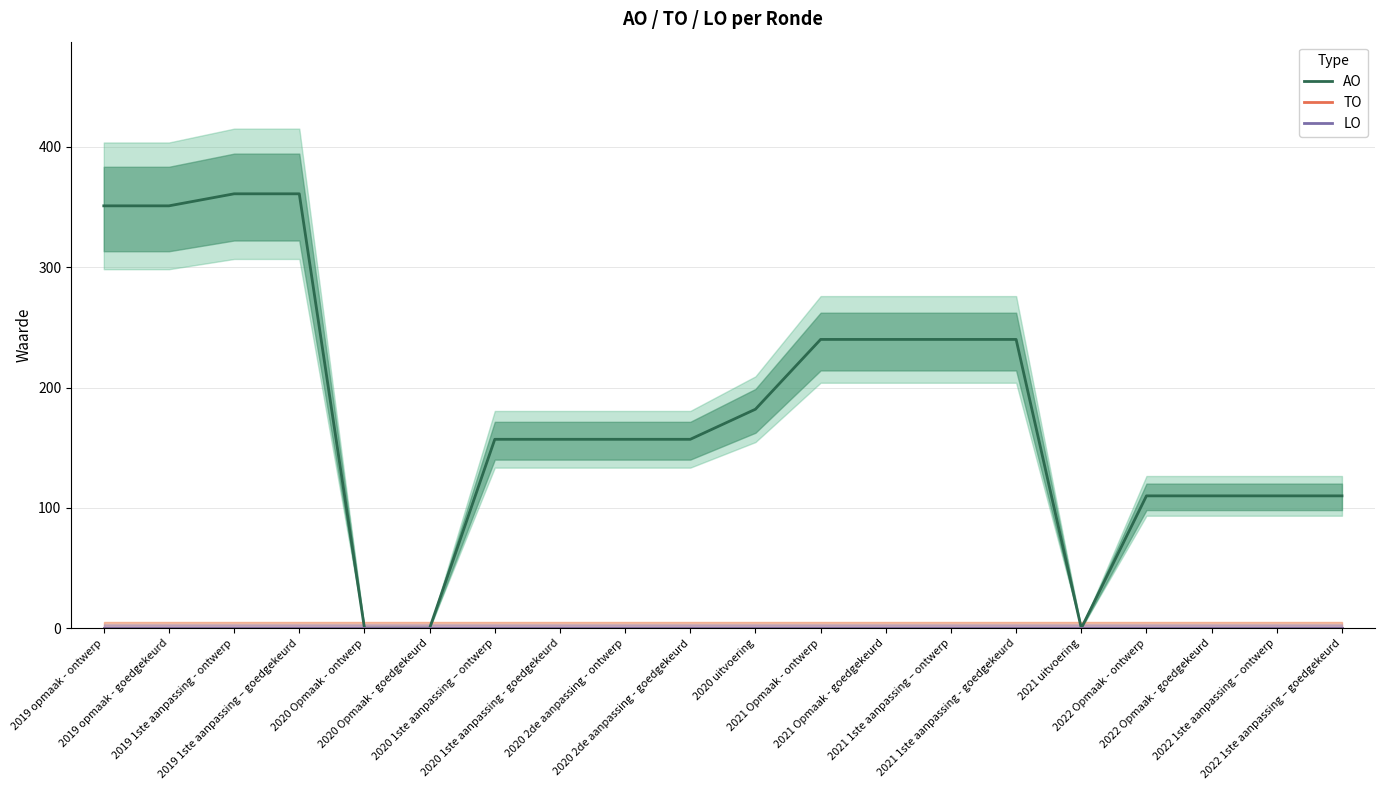

At how many categories does at least one series exceed 104?

17